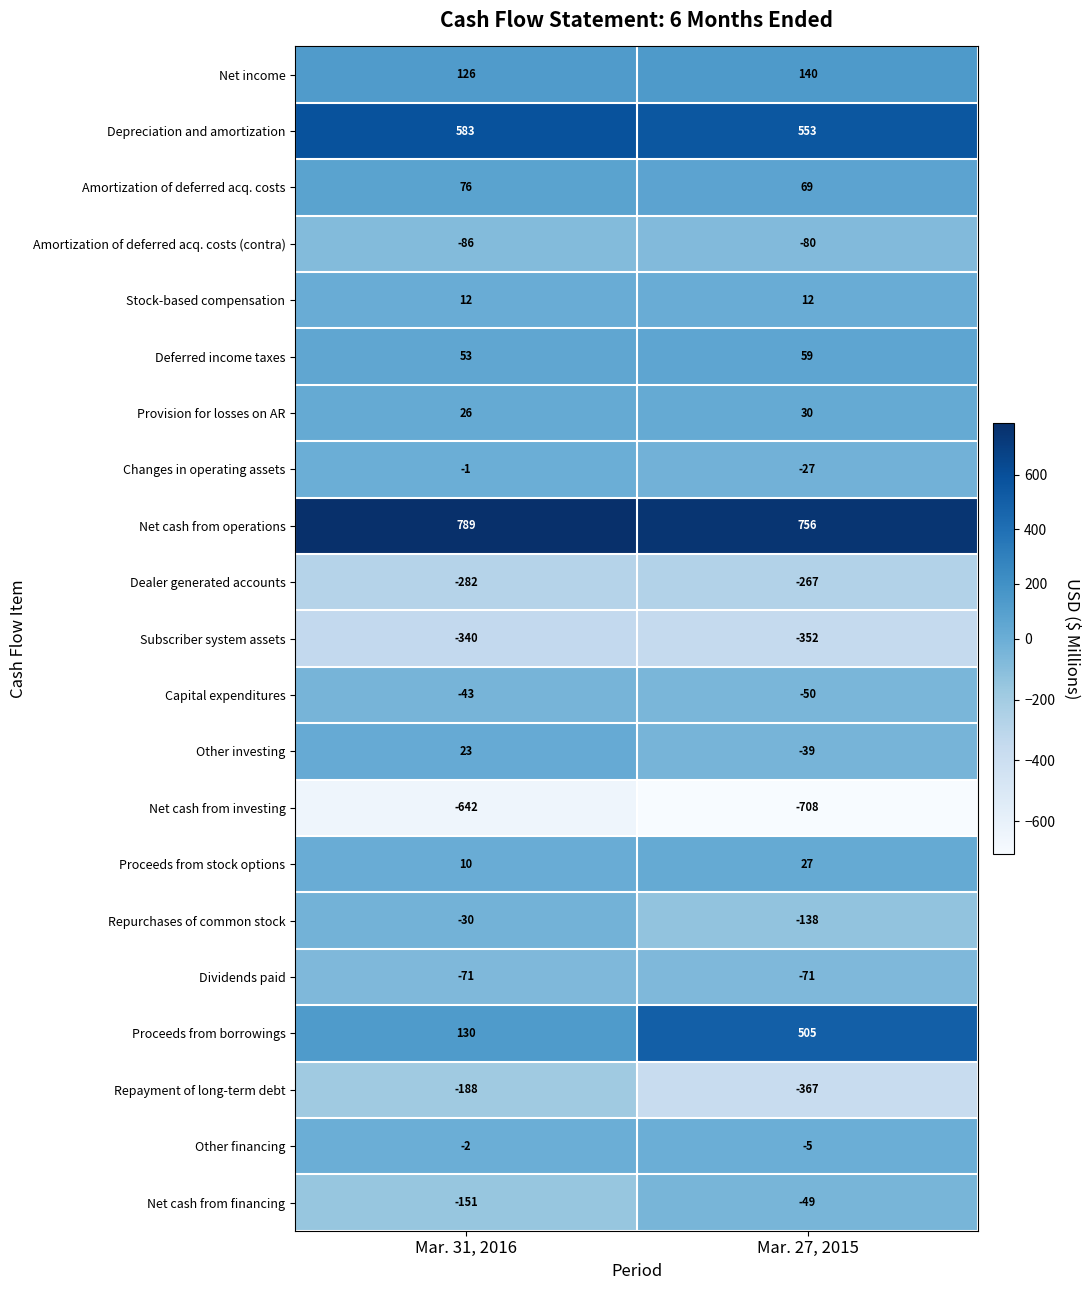

What is the difference between the Amortization of deferred acq. costs (contra) values at Mar. 27, 2015 and Mar. 31, 2016?

6